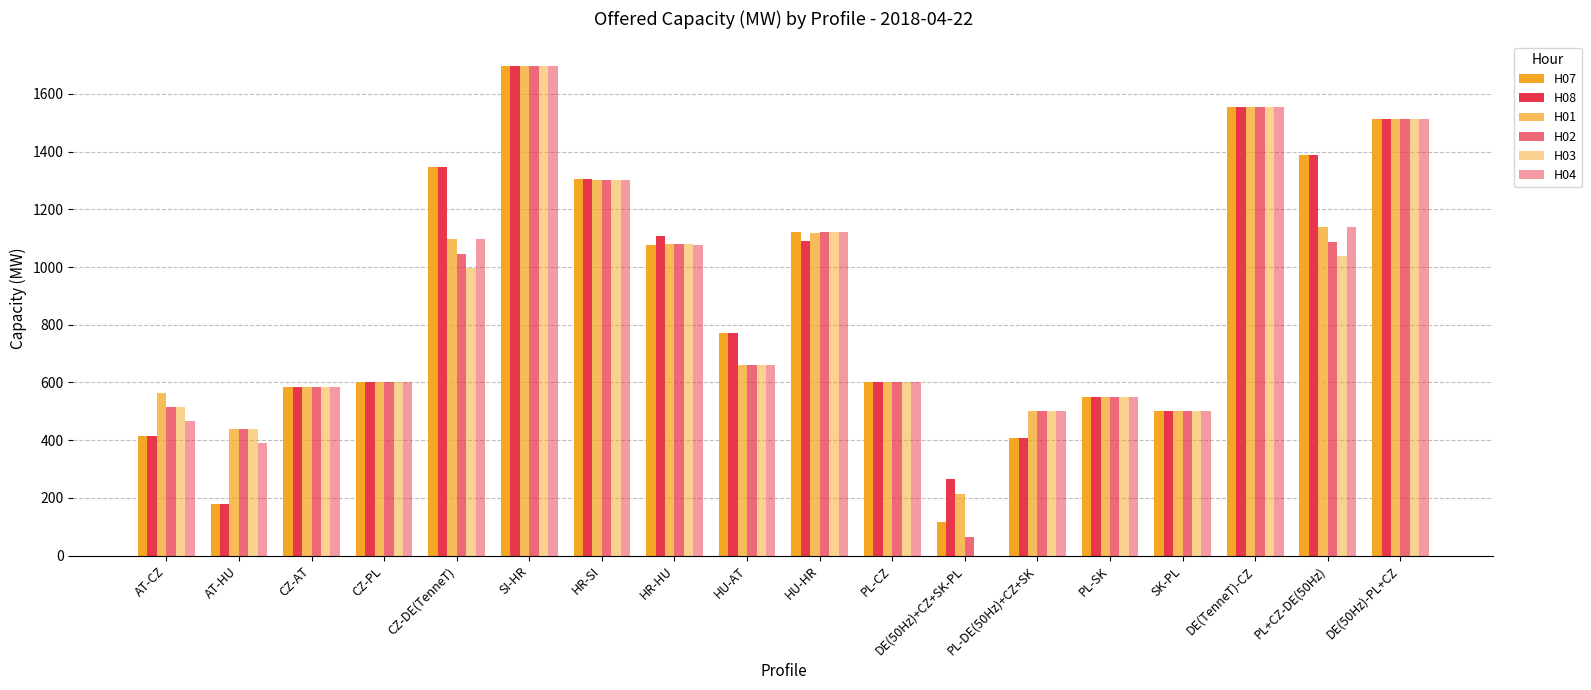

Is the value of H07 at HU-AT greater than the value of H02 at CZ-DE(TenneT)?

No